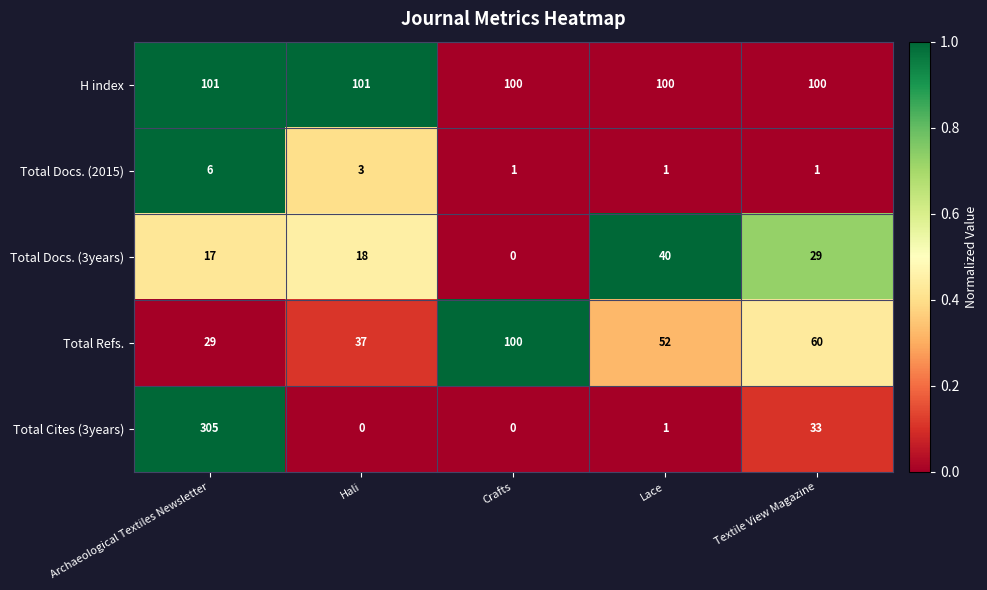

Which label corresponds to the largest value in the chart?

Archaeological Textiles Newsletter